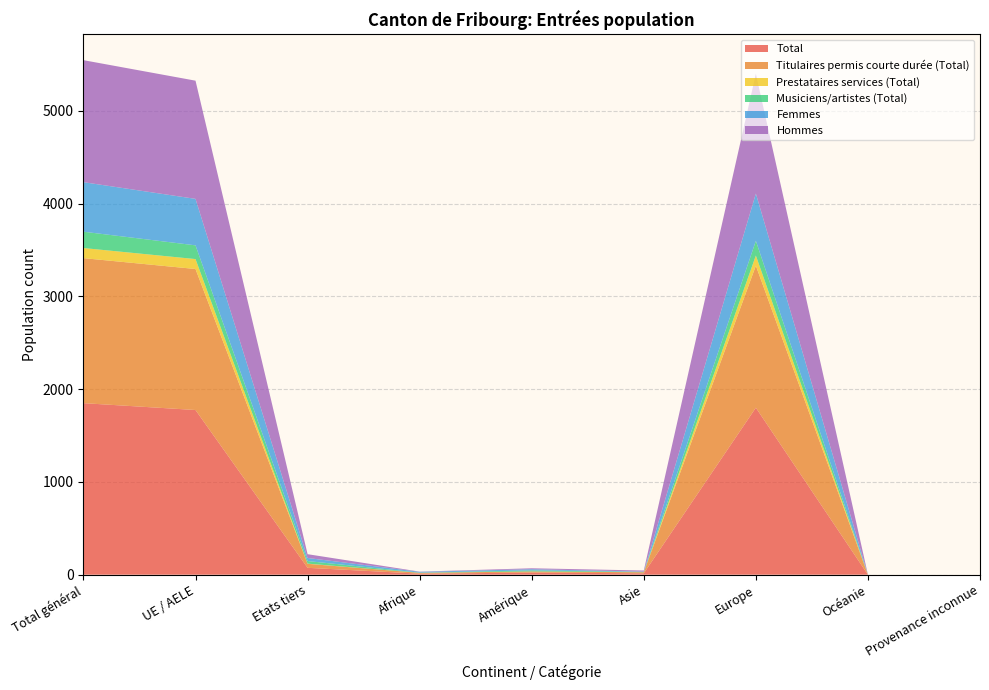

Reading left to right, what are all the values shown in this chart?

Total: 1849	1775	74	11	23	15	1800	0	0
Titulaires permis courte durée (Total): 1563	1520	43	9	12	11	1531	0	0
Prestataires services (Total): 109	107	2	0	0	0	109	0	0
Musiciens/artistes (Total): 176	148	28	2	11	4	159	0	0
Femmes: 534	501	33	9	13	3	509	0	0
Hommes: 1315	1274	41	2	10	12	1291	0	0